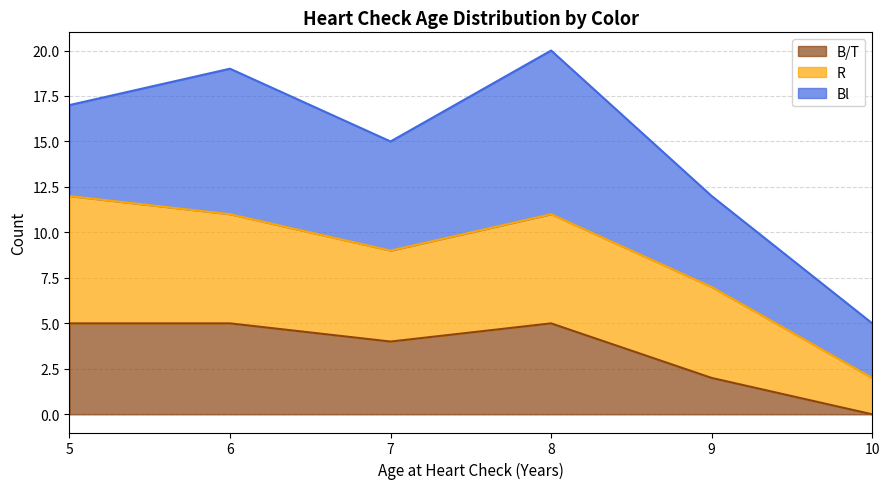

Which series has the largest range (max minus min)?

Bl line